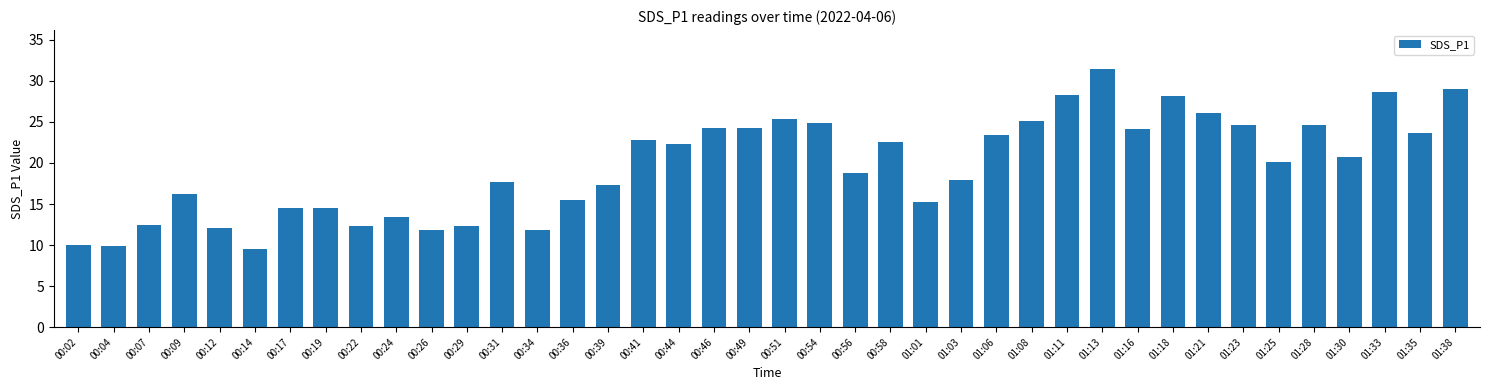

What is the sum of the values at 01:30 and 00:58?

43.2